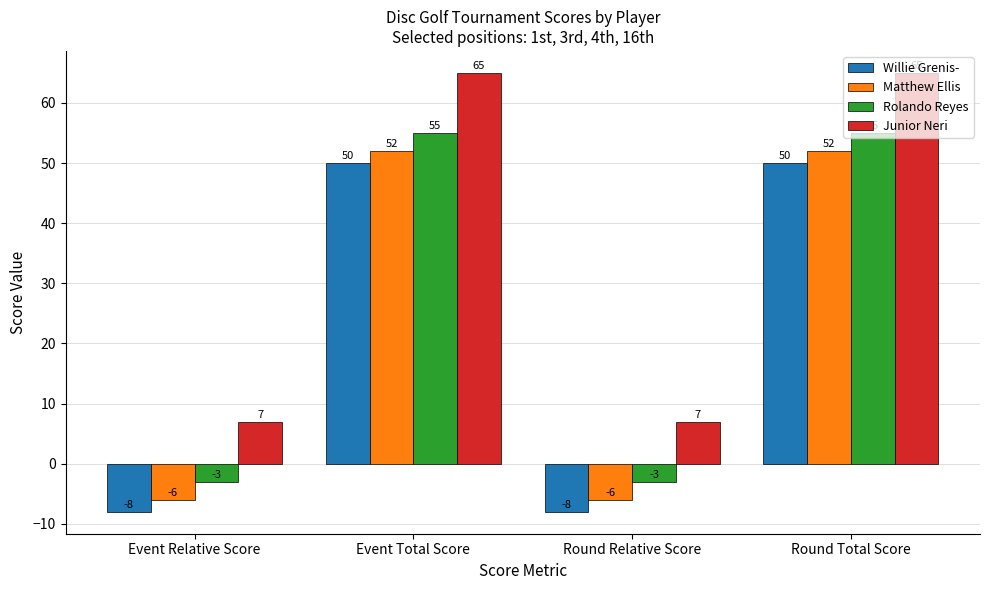

Rank the series by their maximum value, from highest to lowest.

Junior Neri, Rolando Reyes, Matthew Ellis, Willie Grenis-